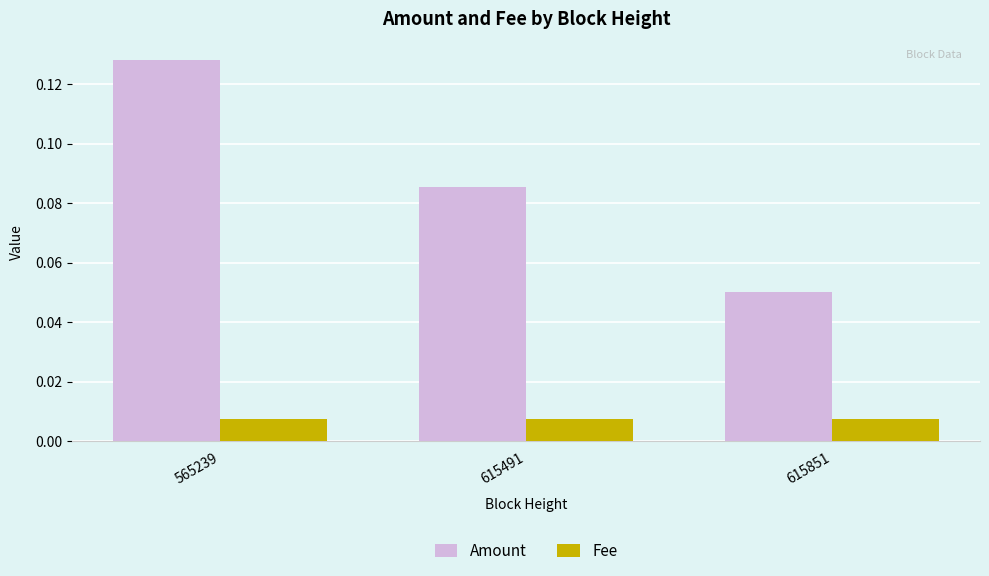

Which series has the largest range (max minus min)?

Amount